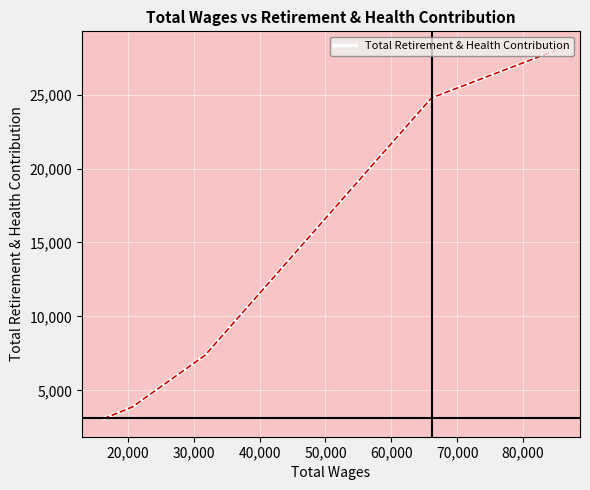

True or false: the data has more than 0 interior local peaks.

False